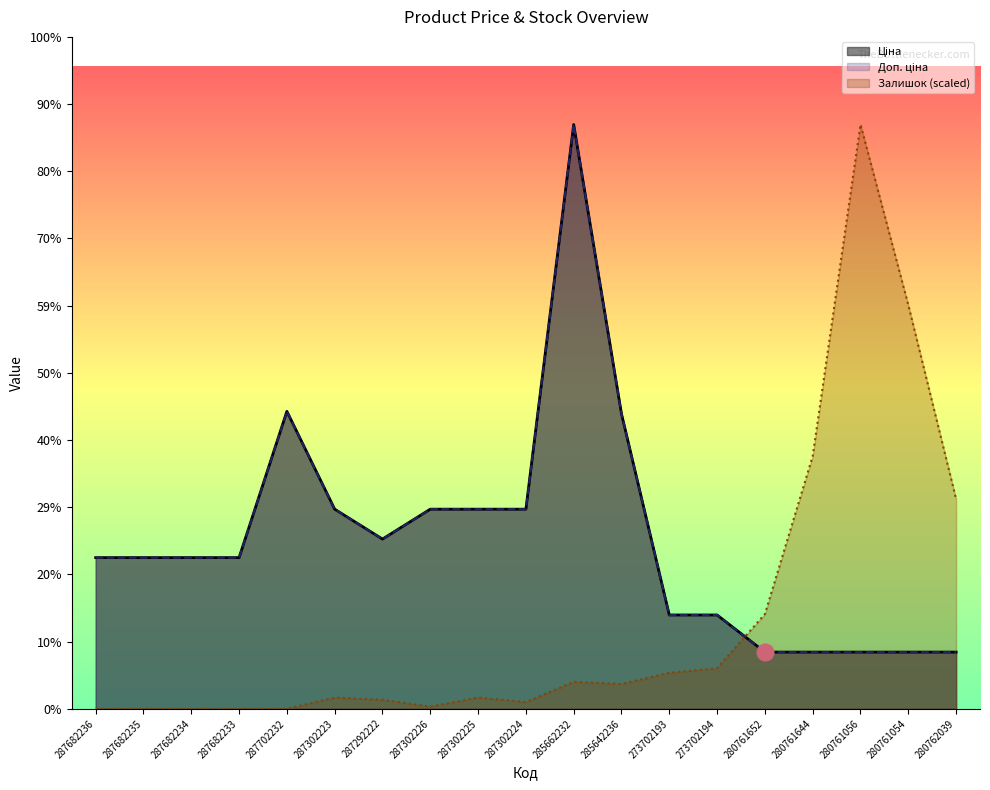

At which category does Ціна reach its first local peak?

287702232